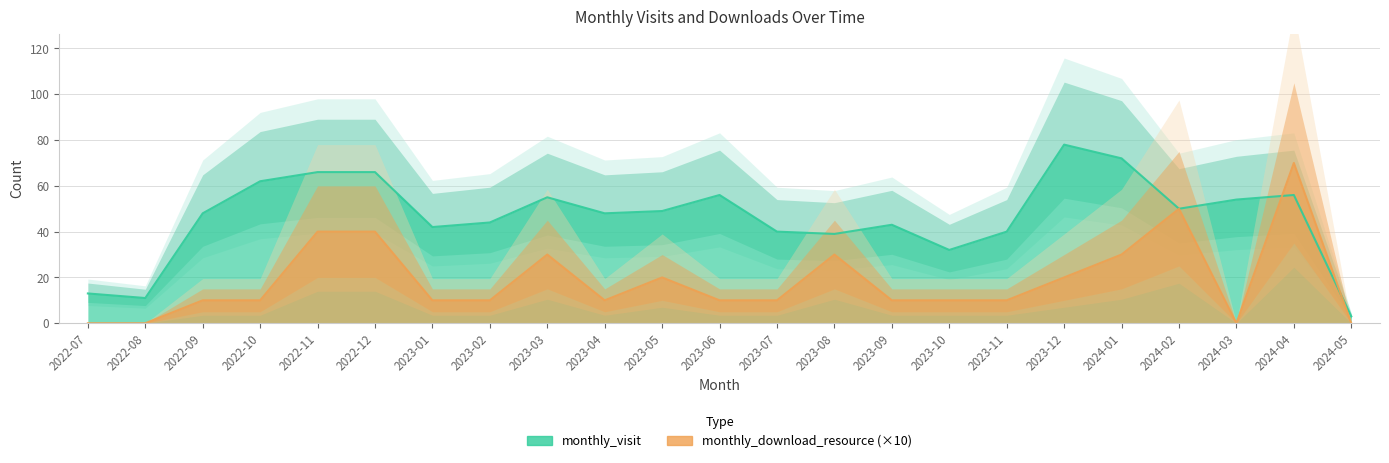

What is the sum of all monthly_download_resource values?

430